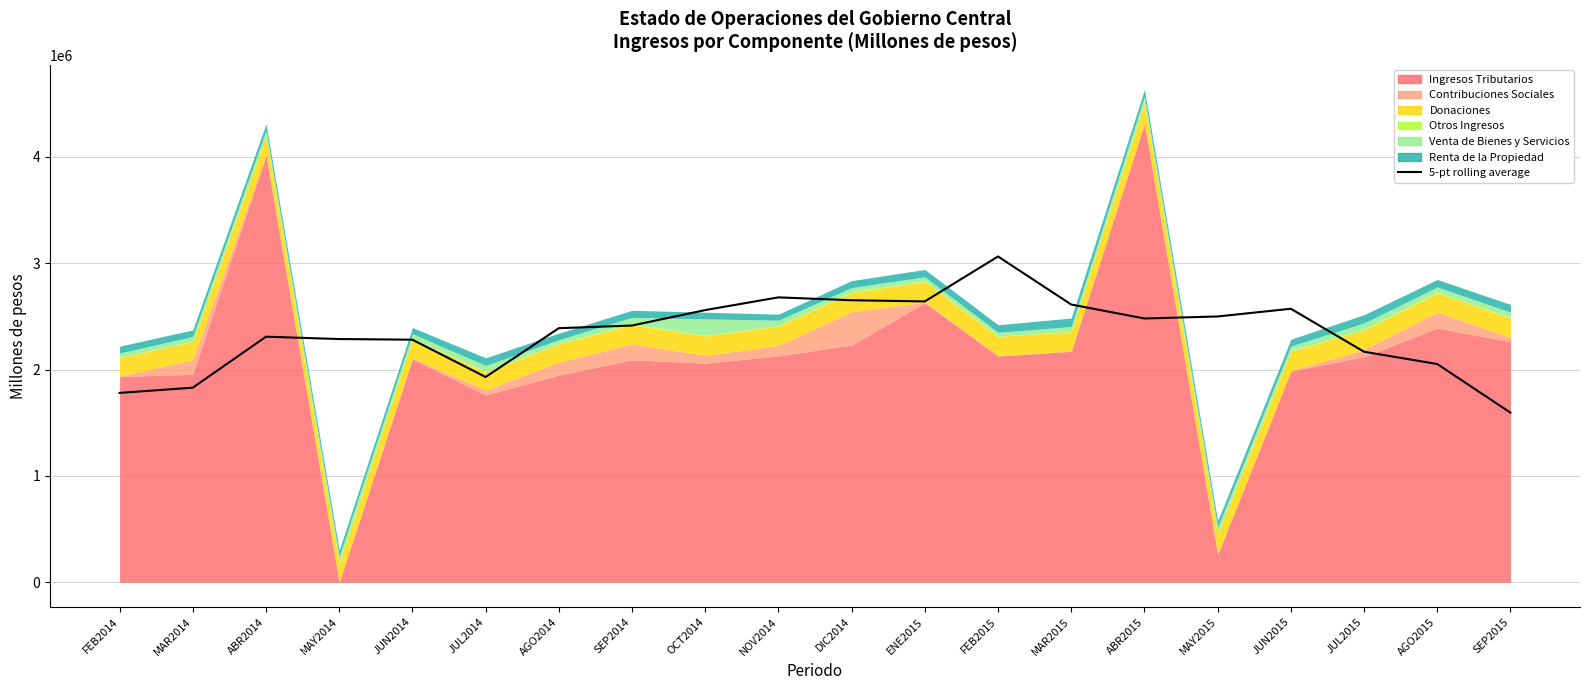

How many points are lower than both their immediate neighbors (excluding endpoints)?

3